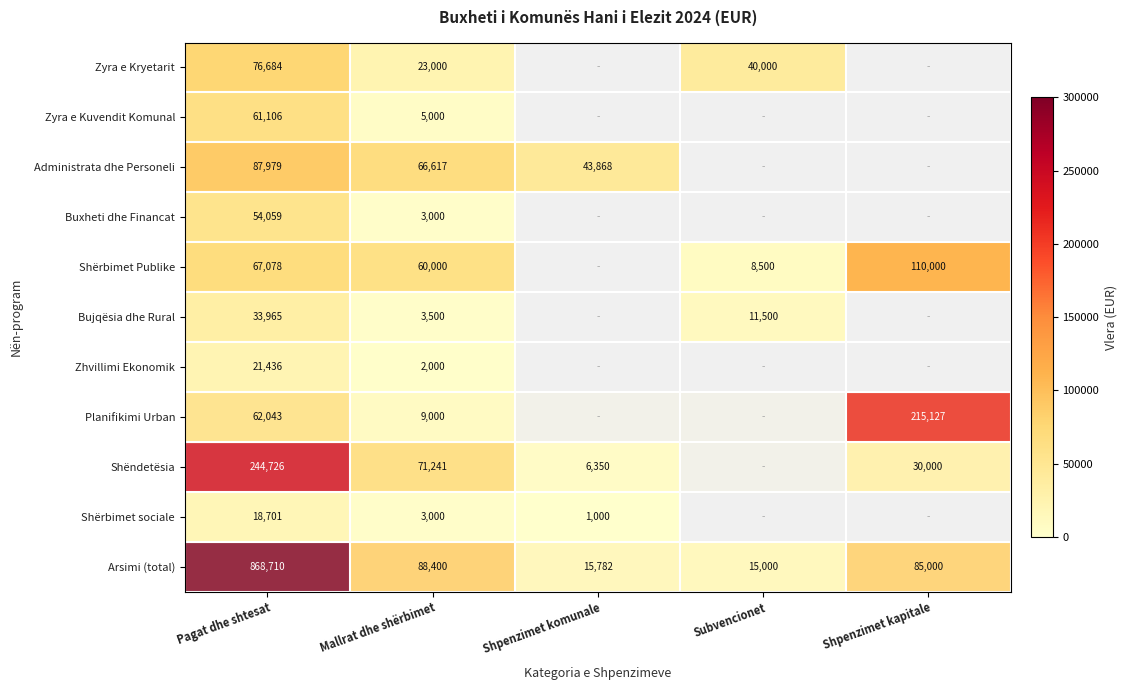

Which label corresponds to the smallest value in the chart?

Shpenzimet komunale